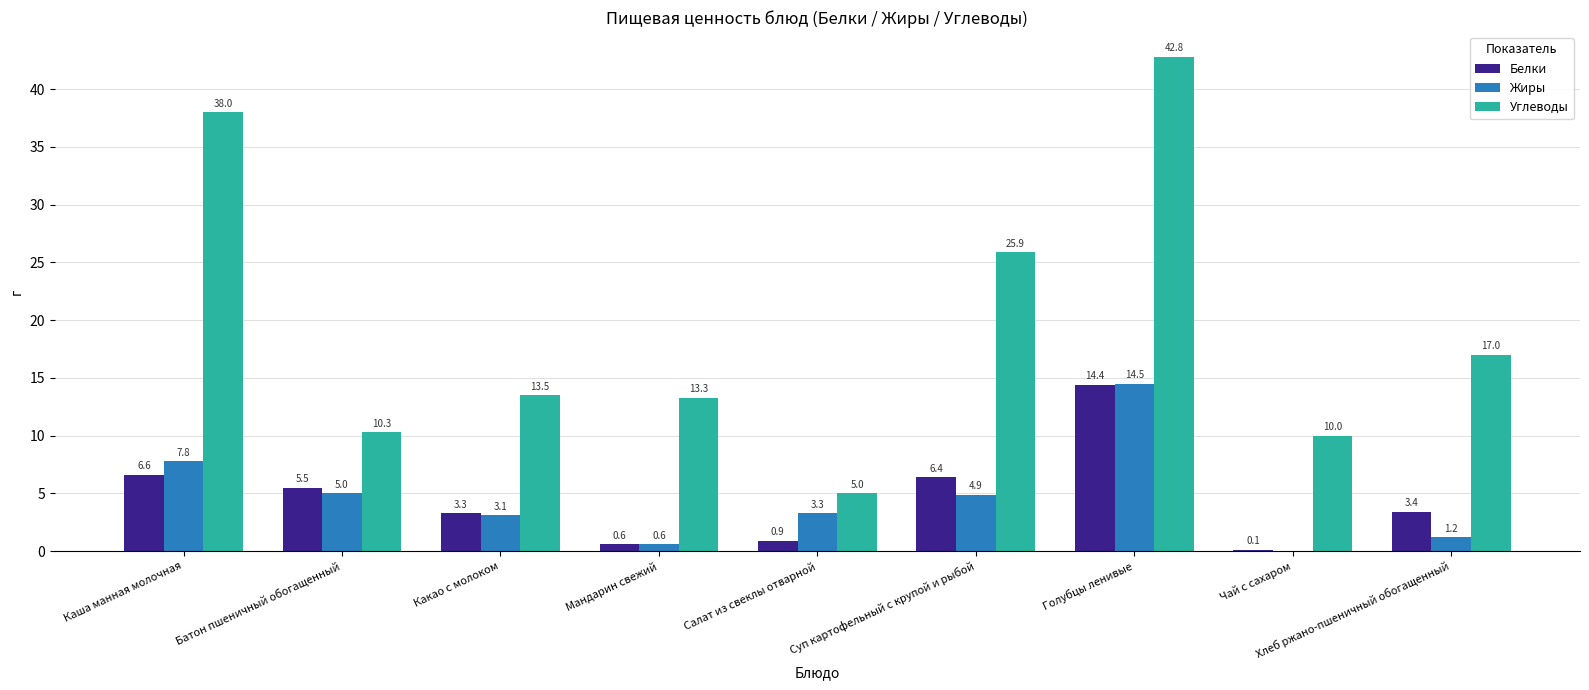

Which series changed the most between Салат из свеклы отварной and Суп картофельный с крупой и рыбой?

Углеводы